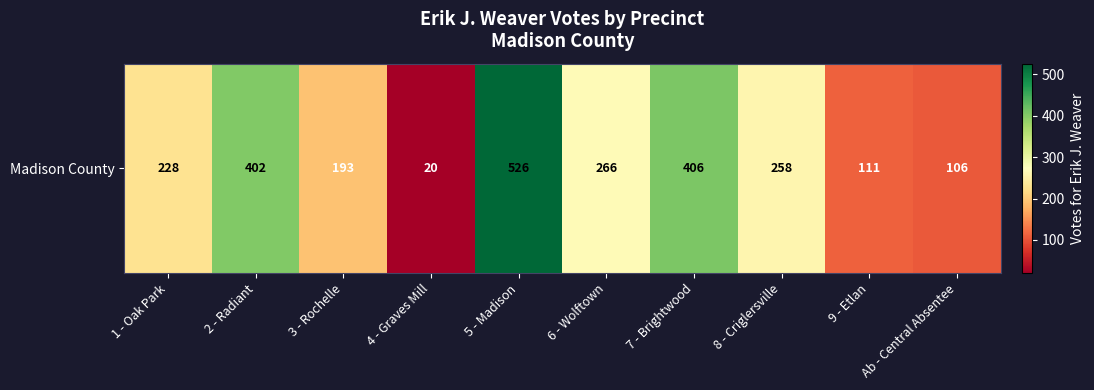

What is the maximum value shown in the chart?

526